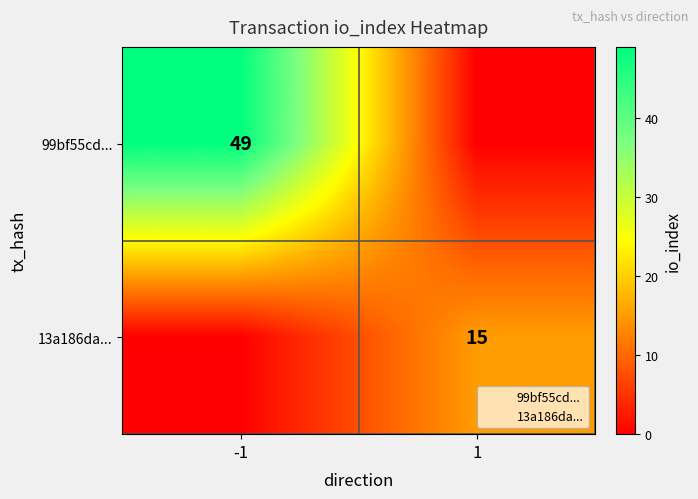

At which category does the chart reach its minimum across all series?

1